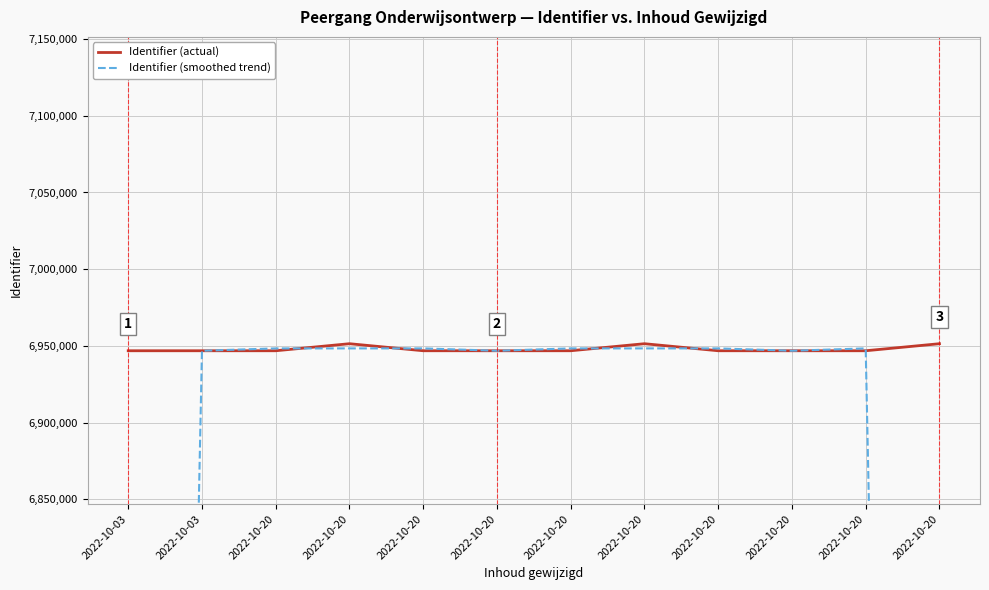

How many times do Identifier (actual) and Identifier (smoothed trend) cross each other?

6